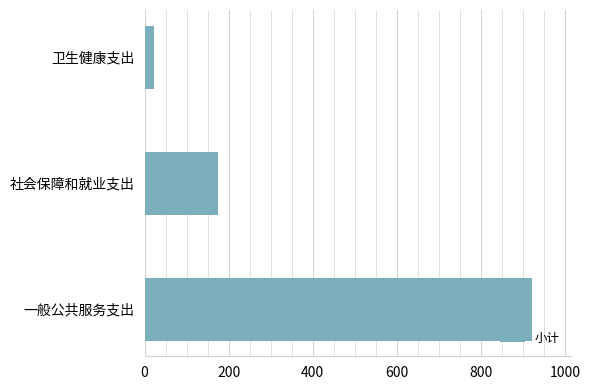

Read the value at 一般公共服务支出.

922.3